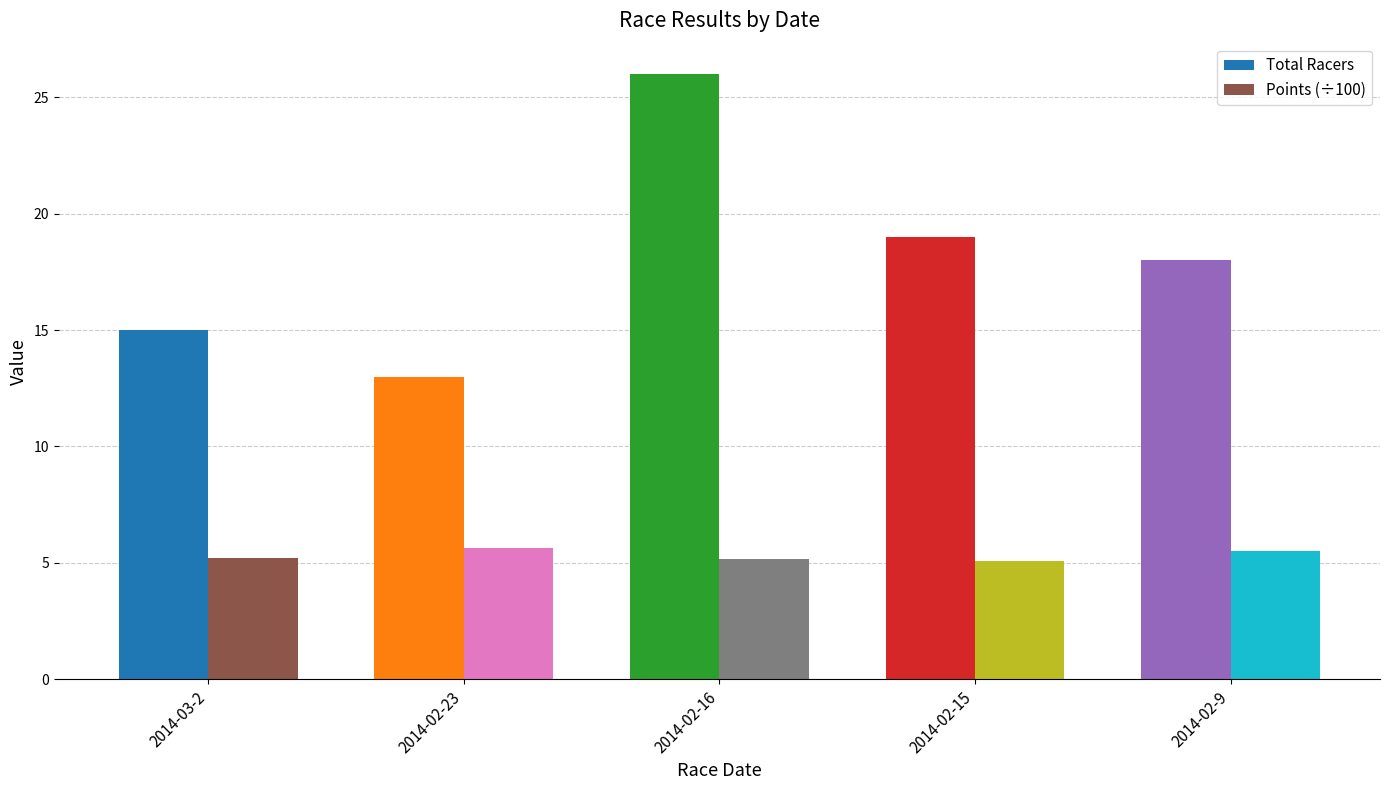

What is the value of the Points (÷100) bar at the 1st from the left?

5.2